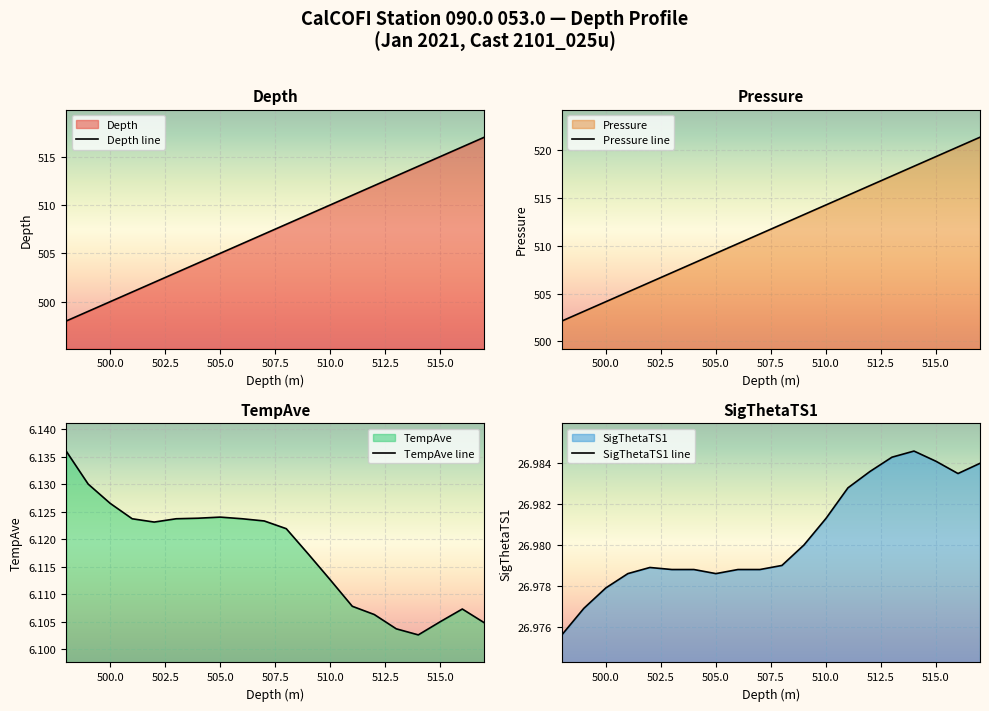

At 509, list the series in order from smallest to largest.

TempAve, SigThetaTS1, Depth, Pressure